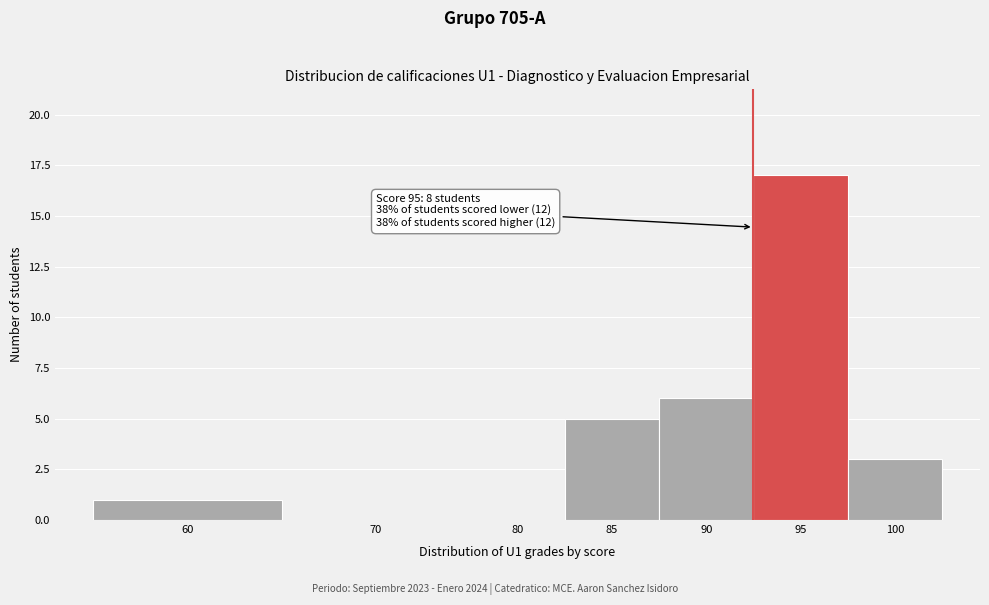

Reading right to left, extract all data points from this chart.

100=3	95=17	90=6	85=5	80=0	70=0	60=1